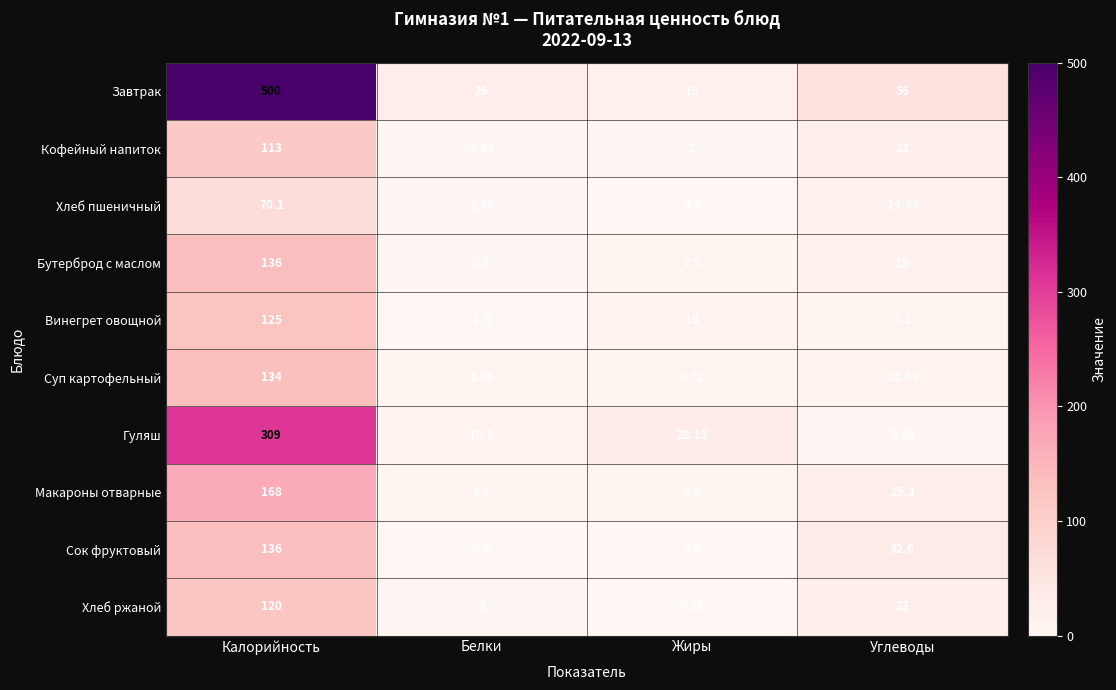

How many values in the Сок фруктовый series exceed 32?

2